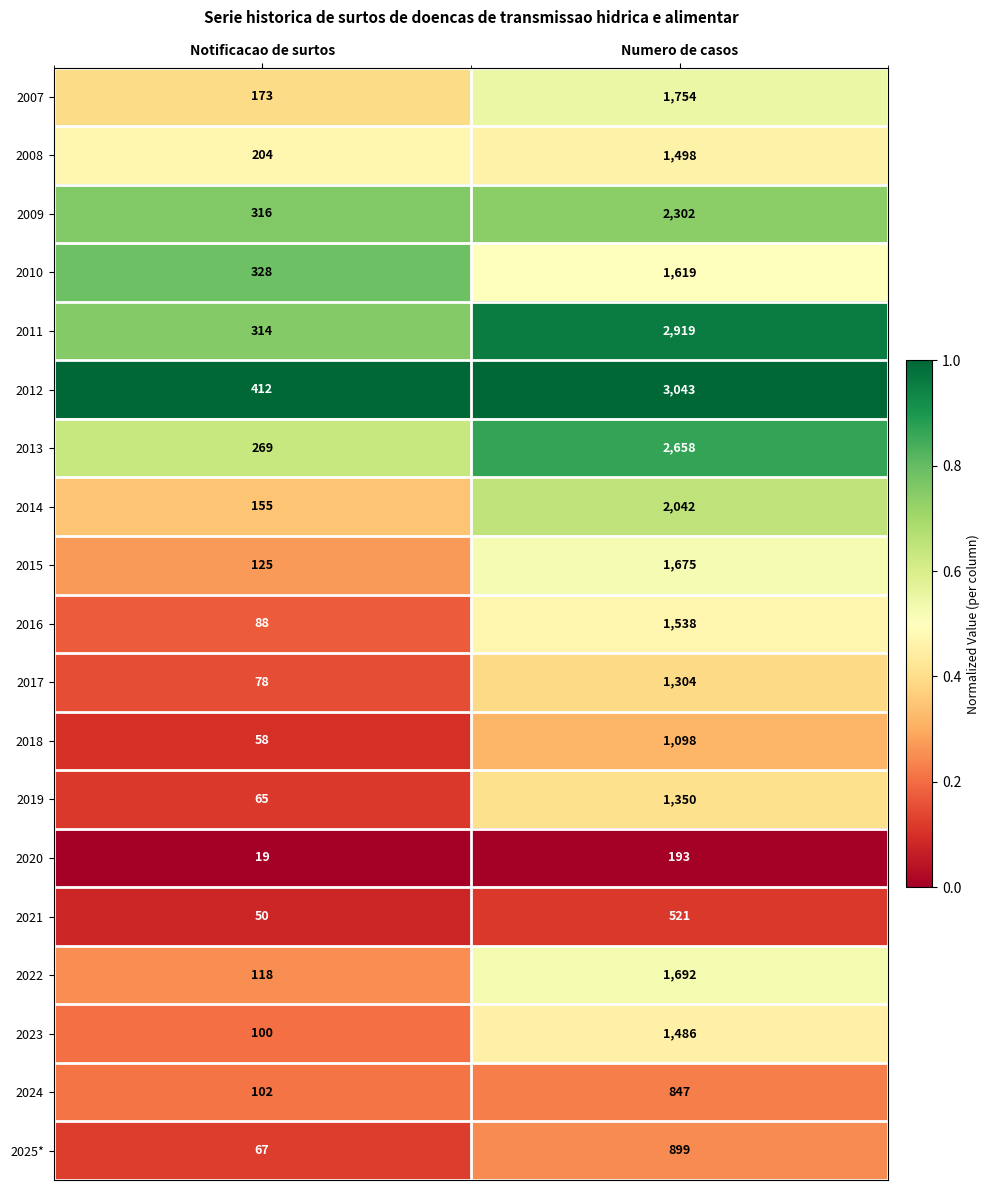

Which series has the largest total across all categories?

2012